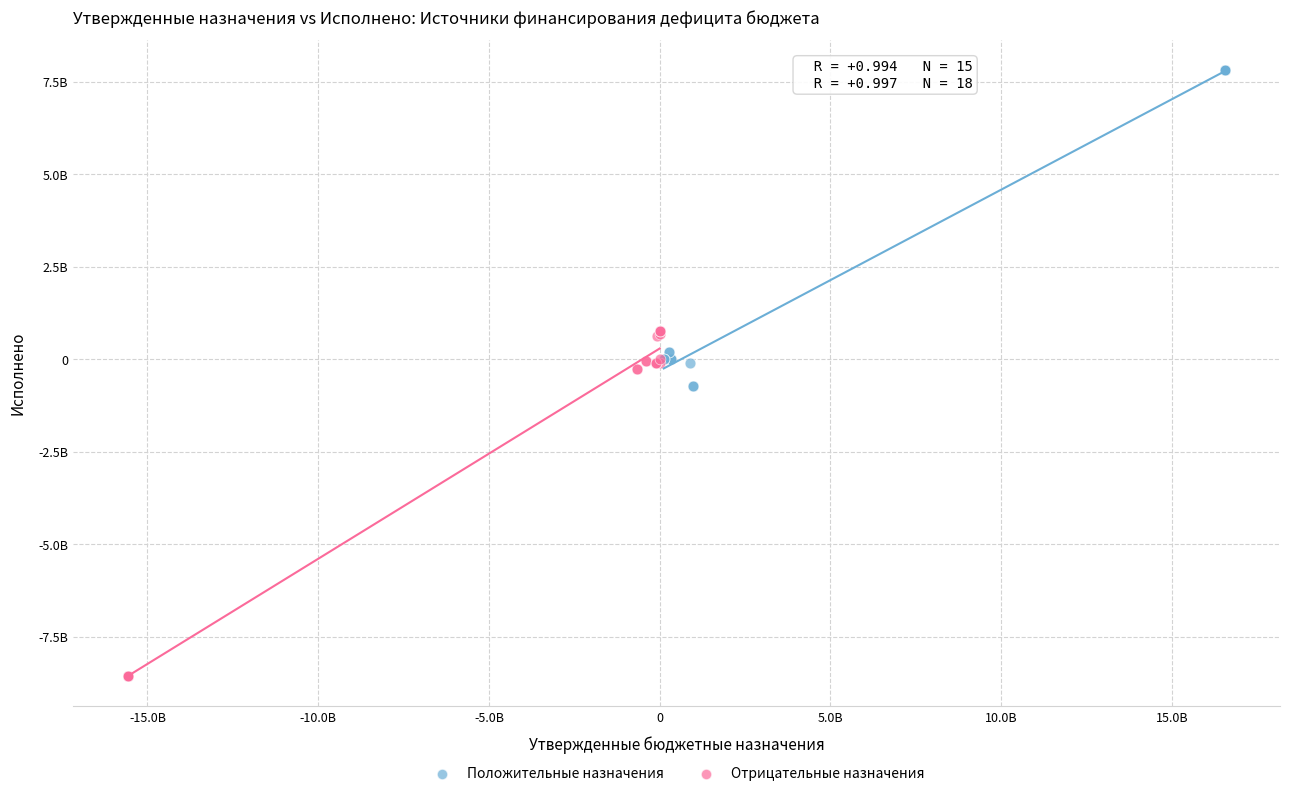

Which series has the largest Y range (max minus min)?

Отрицательные назначения